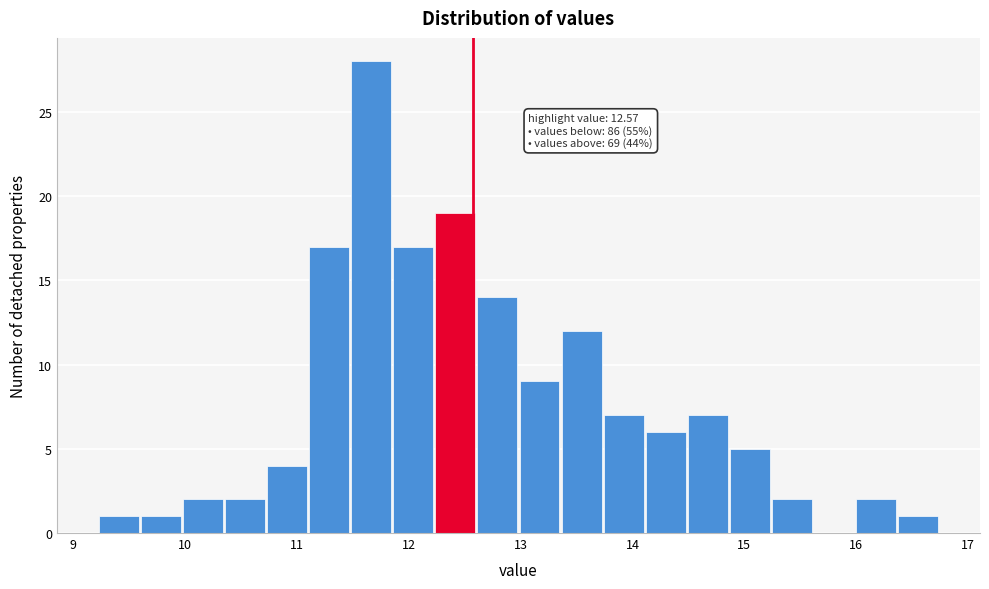

Around what value on the x-axis is the tallest bar? Give the approximate position of its centre, as read against the axis.

11.7